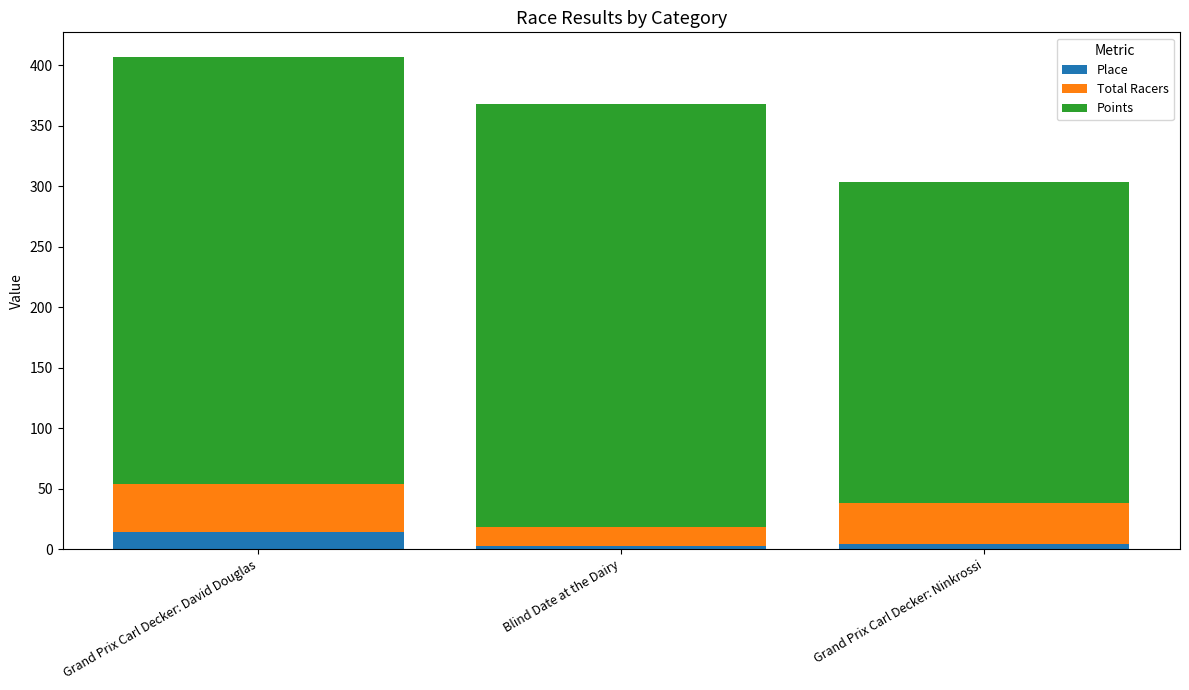

At which category is the sum across all series the highest?

Grand Prix Carl Decker: David Douglas